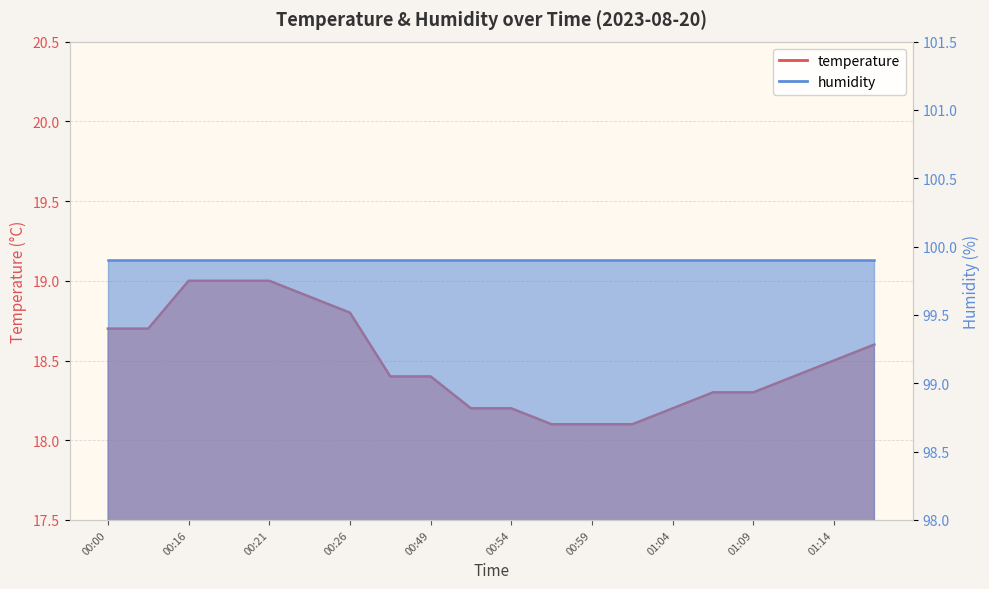

Count the values in the range 18 to 19.

20